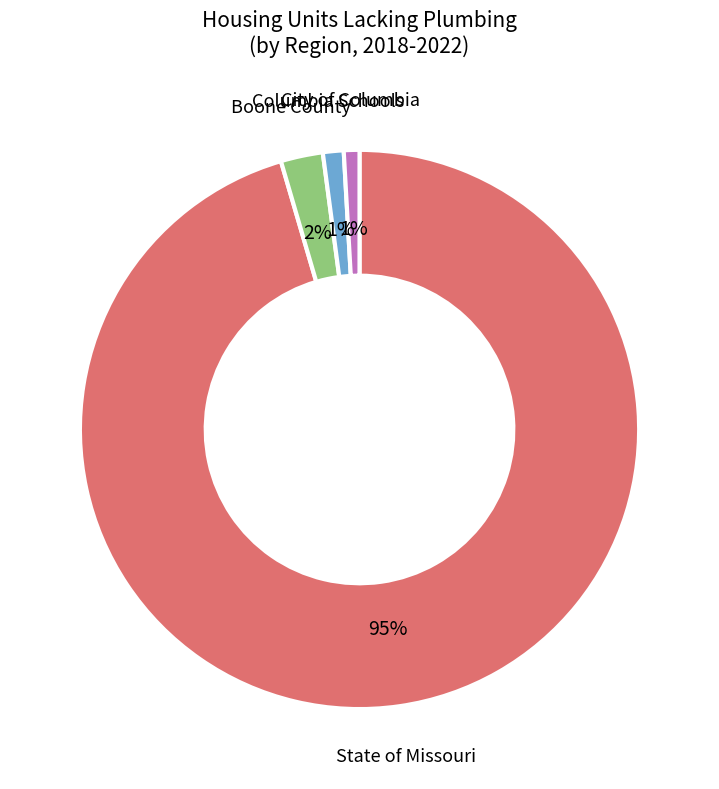

Is the sum of Boone County and State of Missouri greater than half?

Yes